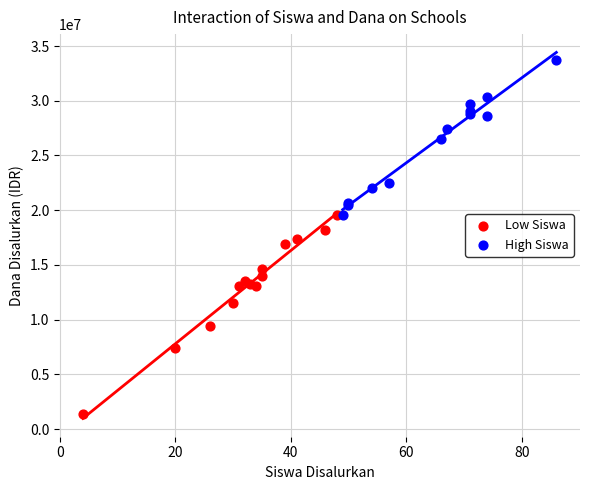

Which series contains the highest Y value?

High Siswa